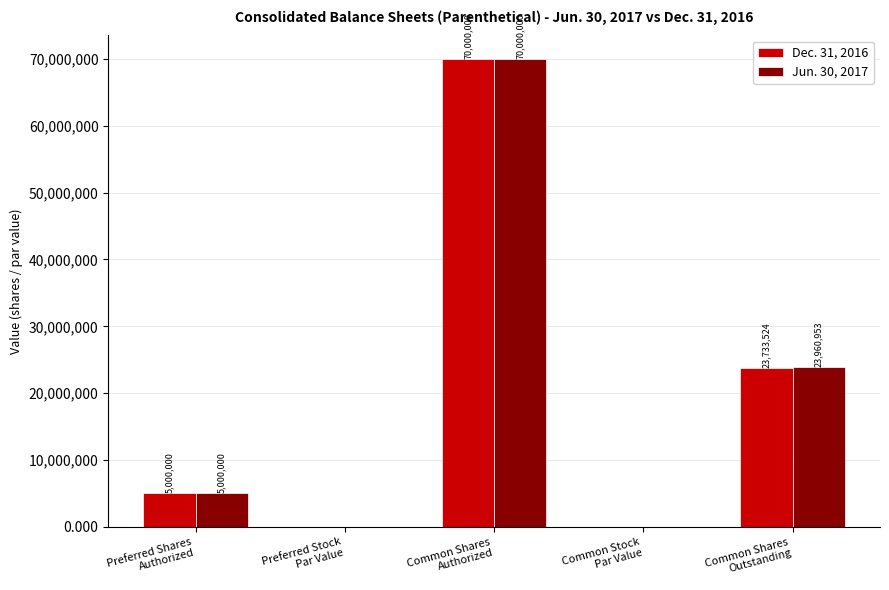

Which series has the largest total across all categories?

Jun. 30, 2017